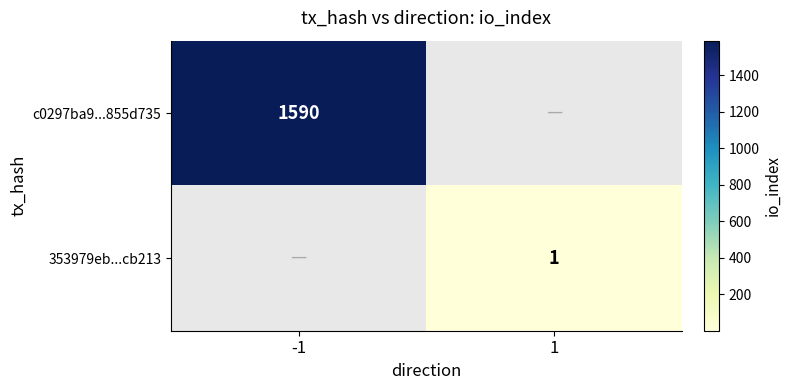

The value of 353979eb...cb213 at 1 is 2. True or false?

False